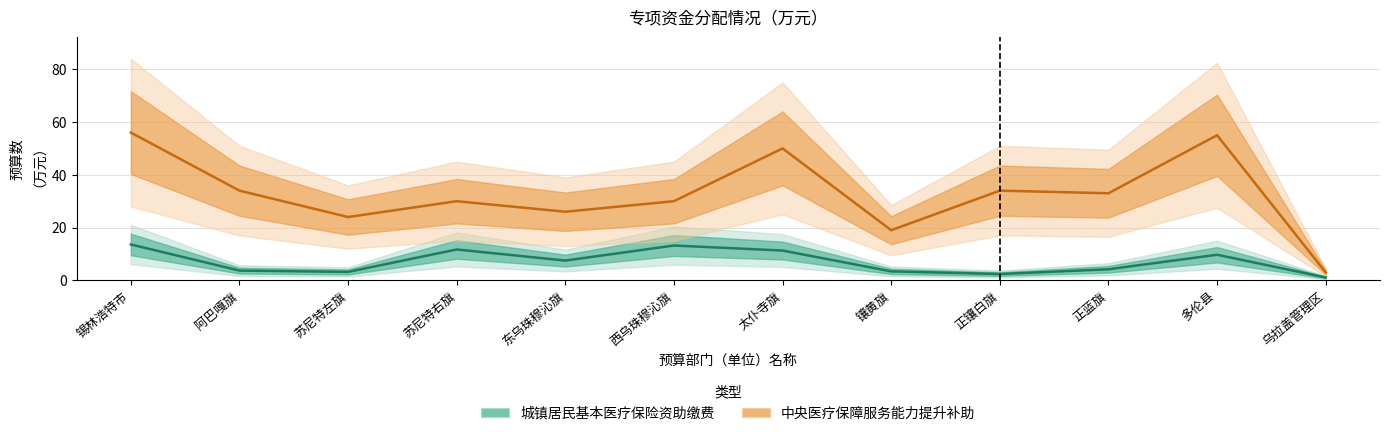

What is the sum of all 中央医疗保障服务能力提升补助 values?

394.0